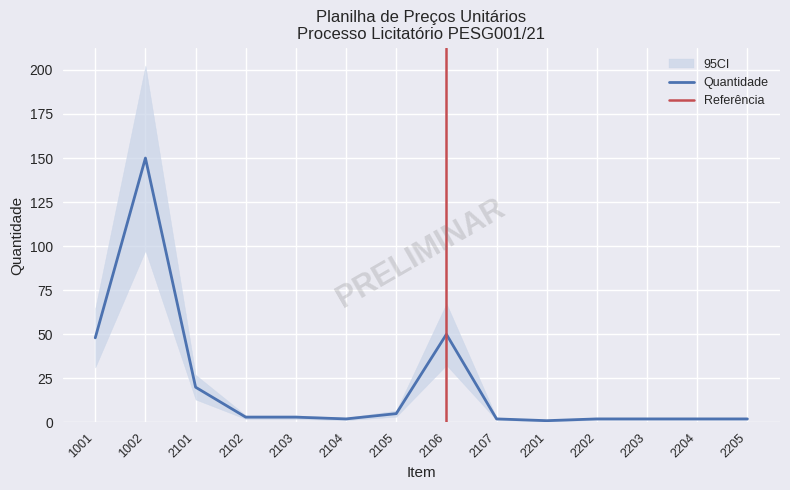

Approximately how many times larger is the value at 2203 compared to 2102?

0.7